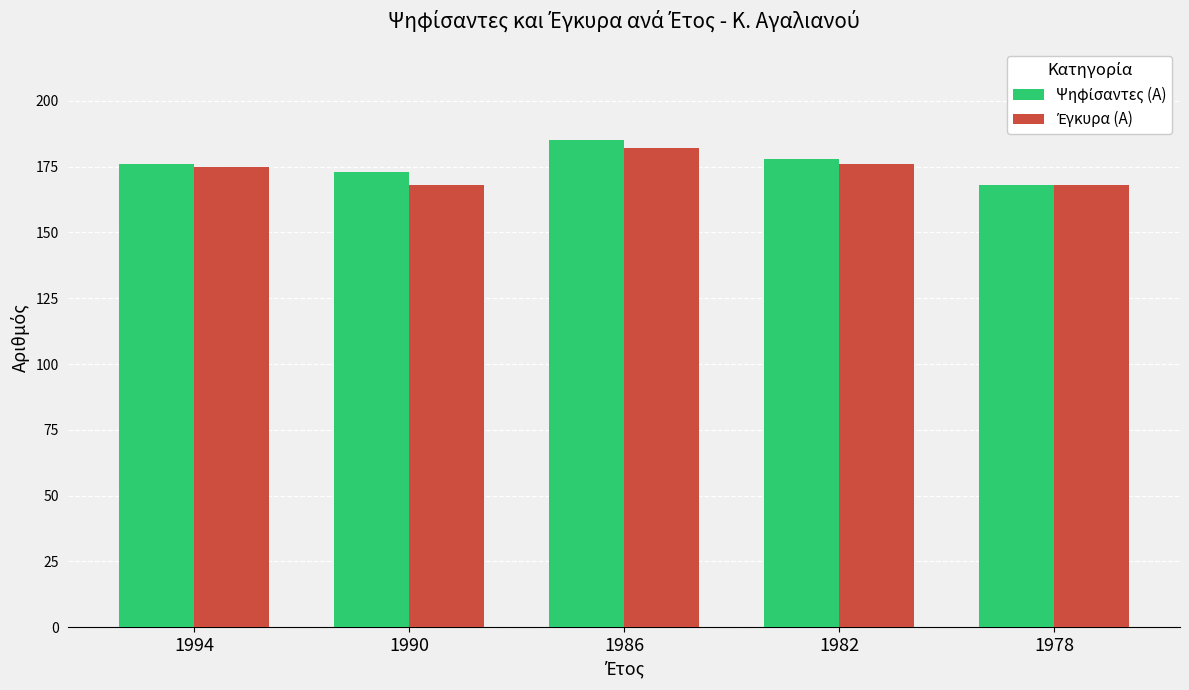

What is the spread (max minus min) of values at 1986?

3